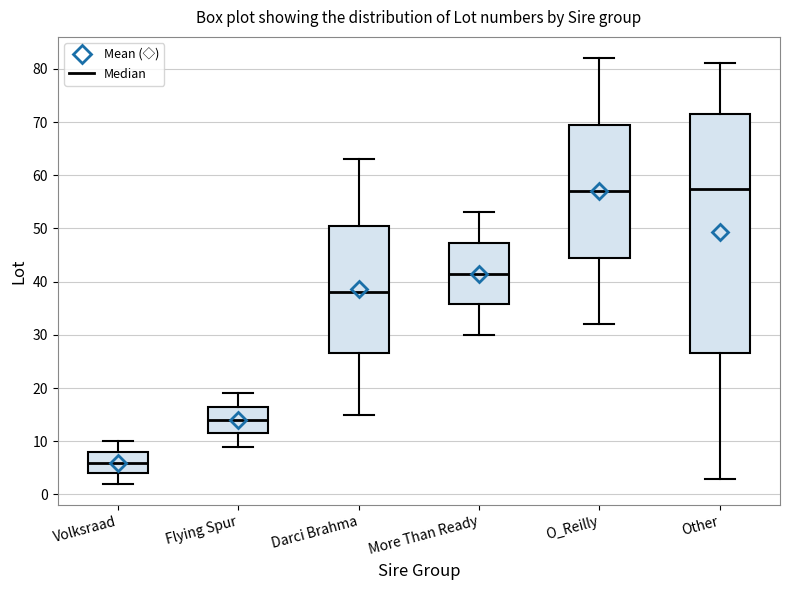

Reading left to right, transcribe this box plot: for each box, give where its median line is, the range the box spans, and where its two whiskers end, as read against the y-axis. The values are not printed on the chart, so give them approximately, as read against the axis.

Volksraad: median 6, box 4 to 8, whiskers 2 to 10
Flying Spur: median 14, box 12 to 17, whiskers 9 to 19
Darci Brahma: median 38, box 27 to 51, whiskers 15 to 63
More Than Ready: median 42, box 36 to 47, whiskers 30 to 53
O_Reilly: median 57, box 45 to 70, whiskers 32 to 82
Other: median 58, box 27 to 72, whiskers 3 to 81